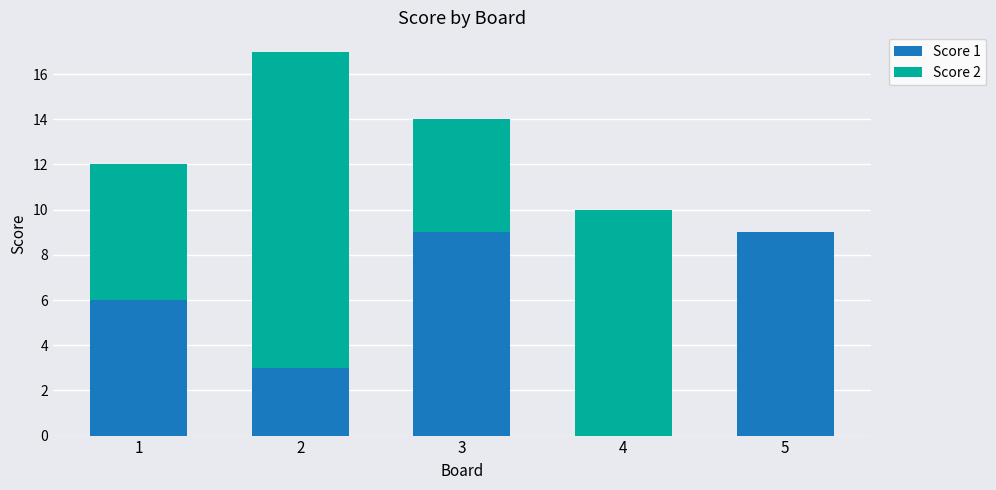

What is the highest value of the Score 1 series?

9